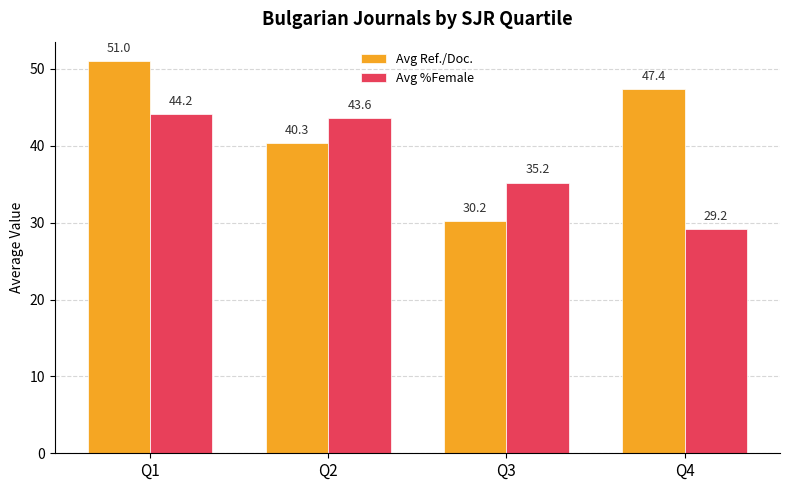

How many data points does each series have?

4